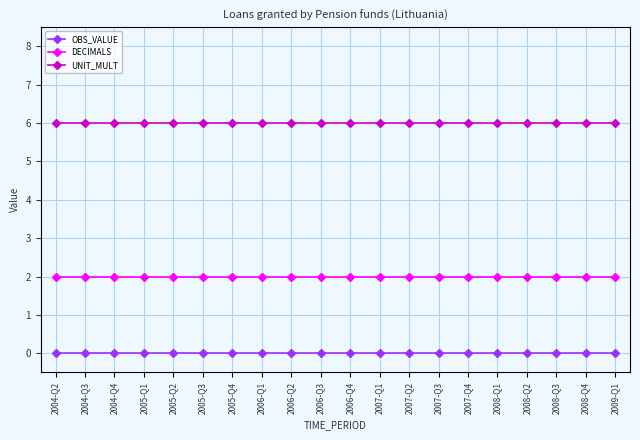

Reading left to right, what are all the values shown in this chart?

OBS_VALUE: 0	0	0	0	0	0	0	0	0	0	0	0	0	0	0	0	0	0	0	0
DECIMALS: 2	2	2	2	2	2	2	2	2	2	2	2	2	2	2	2	2	2	2	2
UNIT_MULT: 6	6	6	6	6	6	6	6	6	6	6	6	6	6	6	6	6	6	6	6